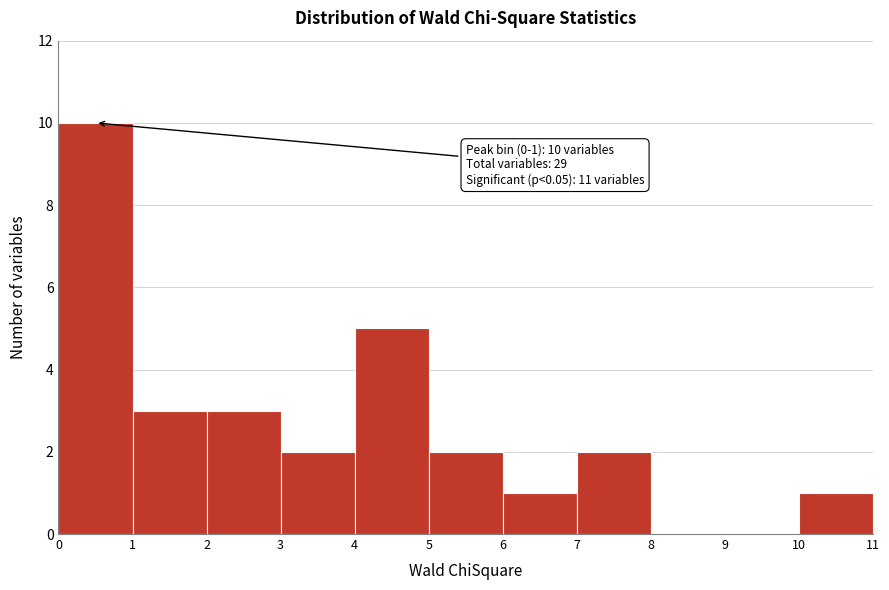

Over which range of the x-axis is the bar tallest?

0 to 1